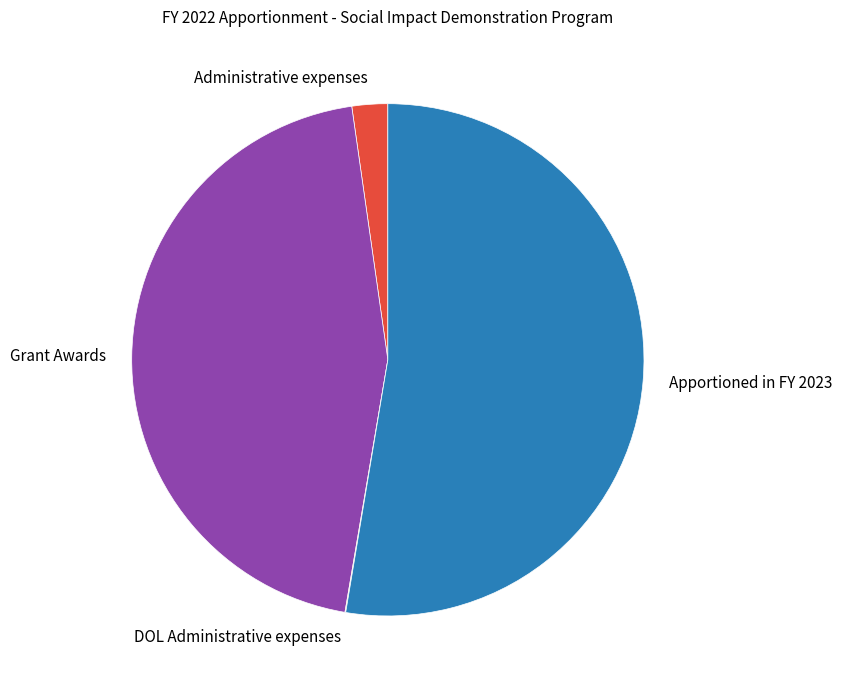

True or false: Grant Awards accounts for 45% of the total.

True